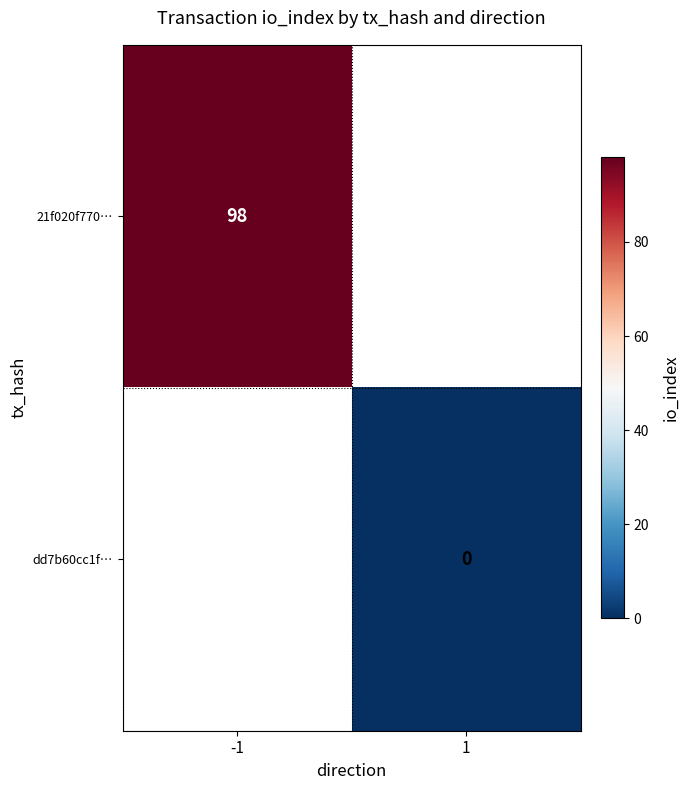

List the labels in order of 21f020f770… value, largest first.

-1, 1